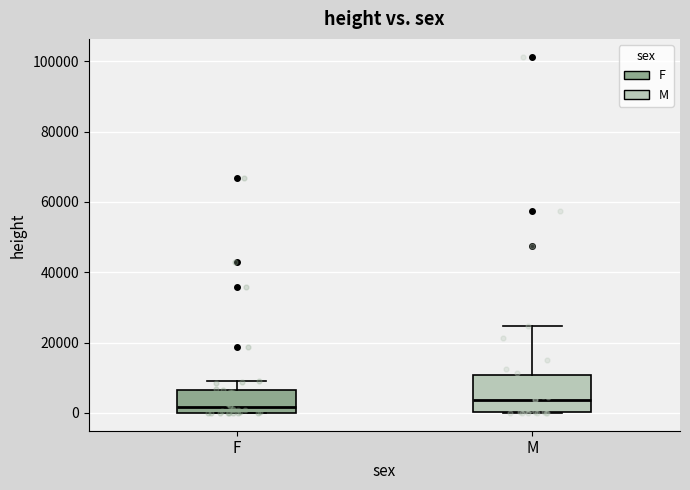

Where does the median line of the box for F sit on the y-axis? The values are not printed on the chart, so give them approximately, as read against the axis.

2000